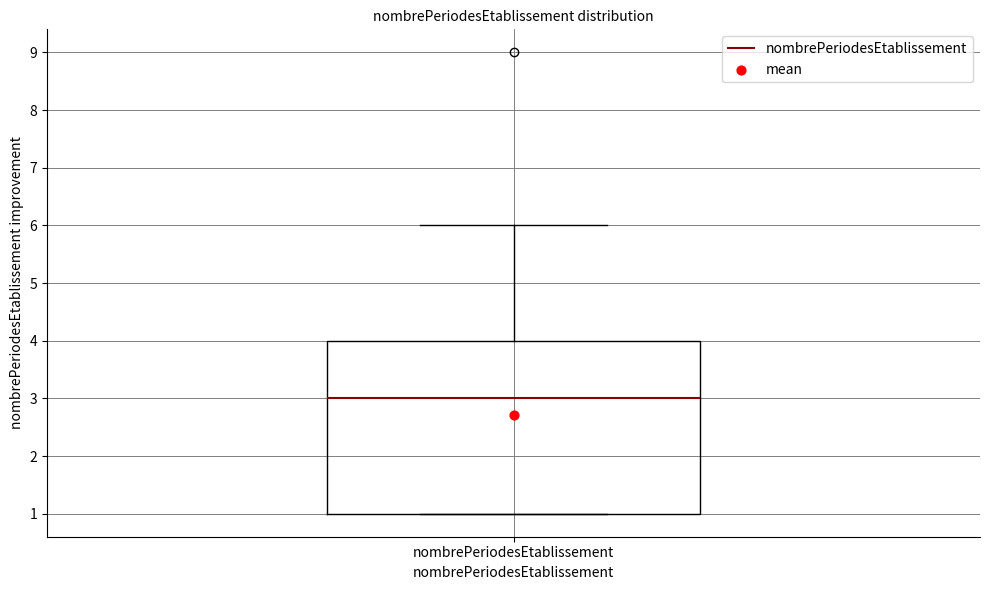

Read this box plot against the y-axis: the position of the median line, the range covered by the box, and the ends of both whiskers. The values are not printed on the chart, so give them approximately, as read against the axis.

median 3, box 1 to 4, whiskers 1 to 6